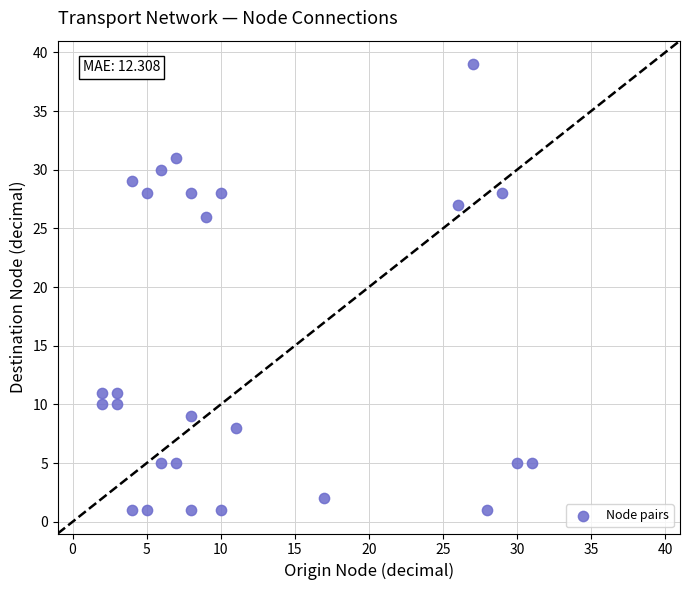

What is the range of X values (max minus min)?

29